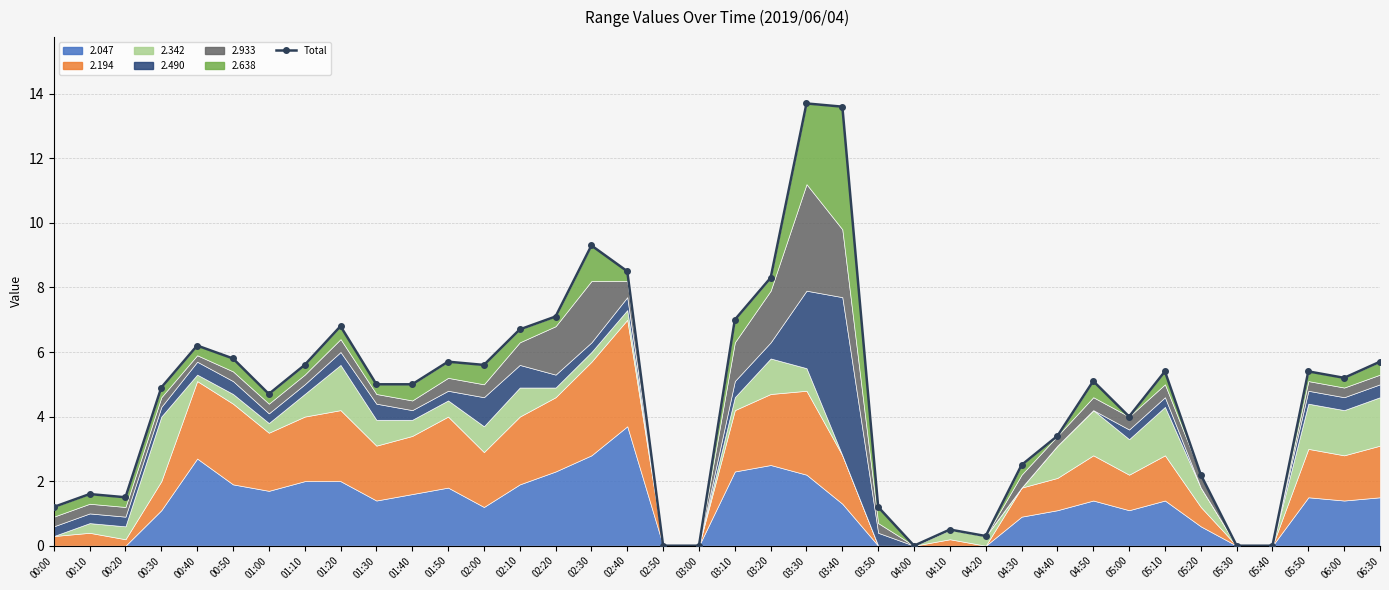

How many lines are shown in the chart?

1